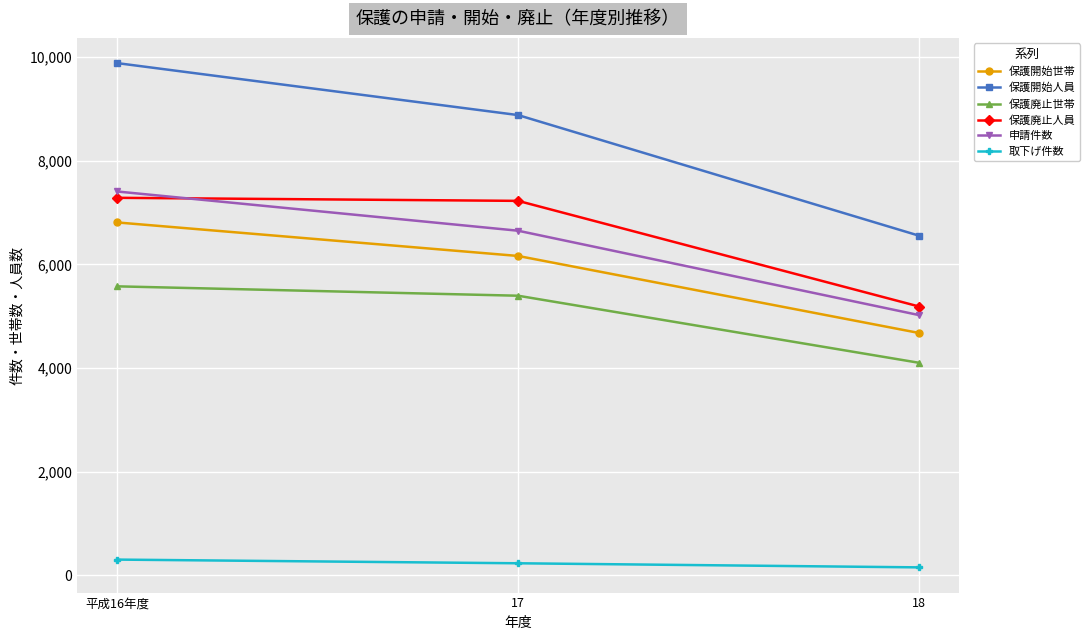

How many lines are shown in the chart?

6